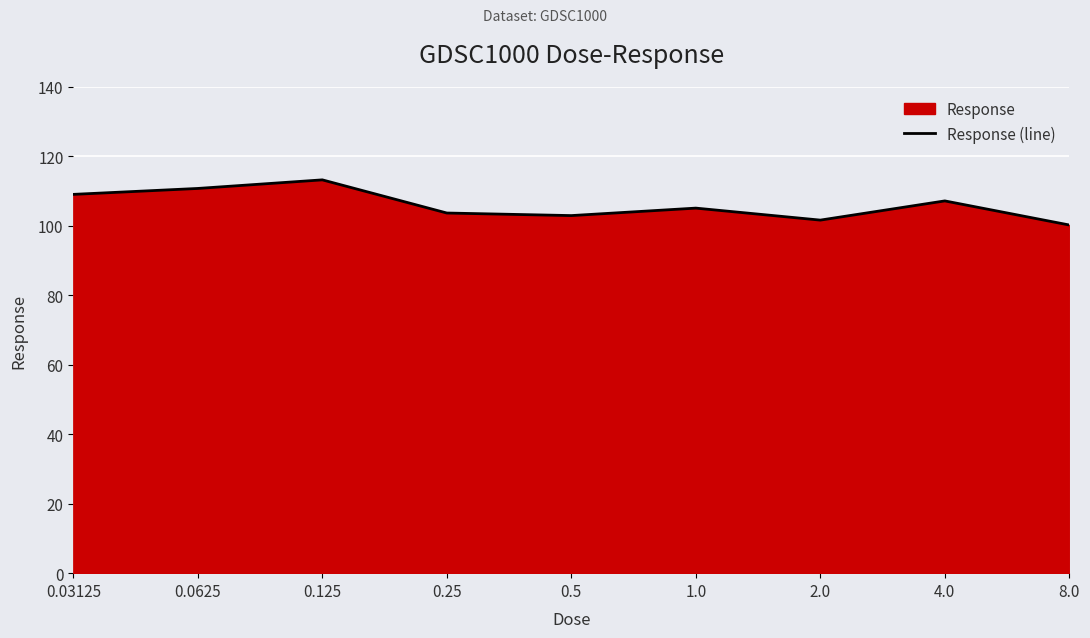

What is the change in value from 0.03125 to 2.0?

-7.4